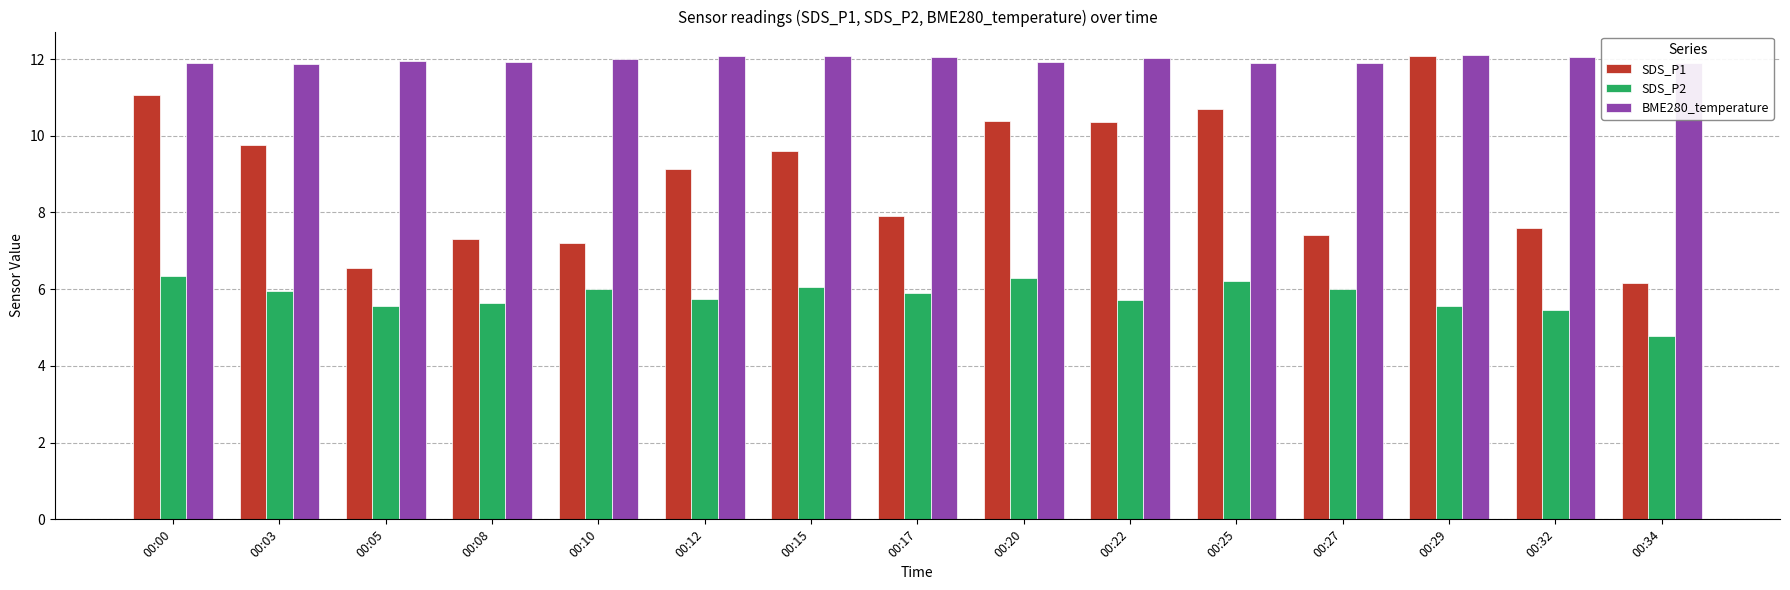

What value does the BME280_temperature series have at 00:32?

12.1